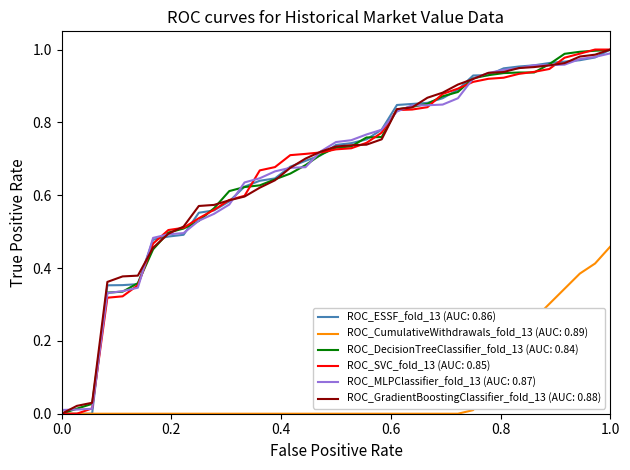

How many lines are shown in the chart?

6